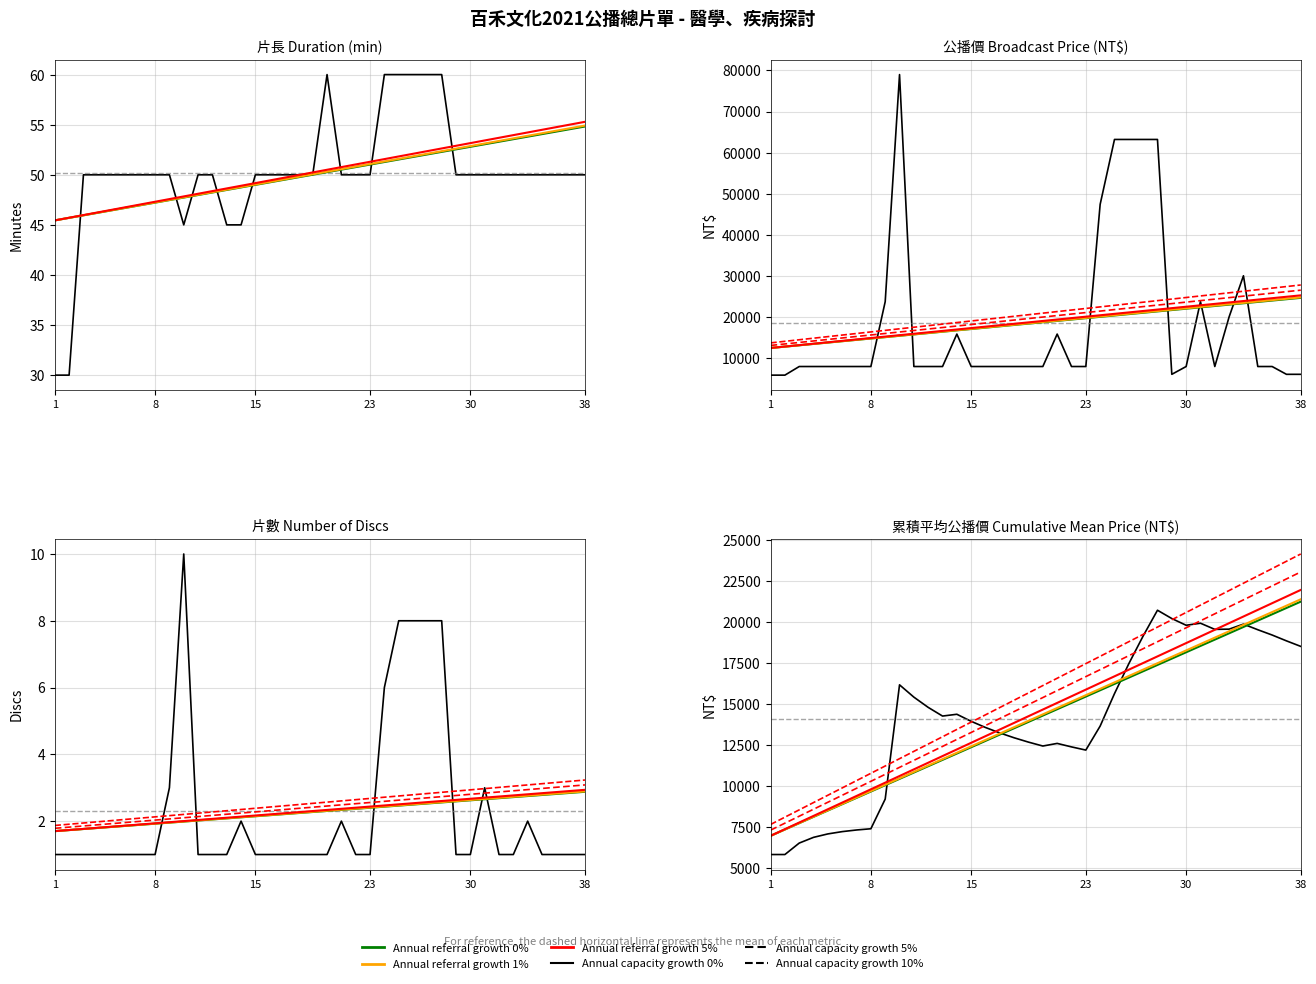

True or false: 5% and 0% intersect in this chart.

False